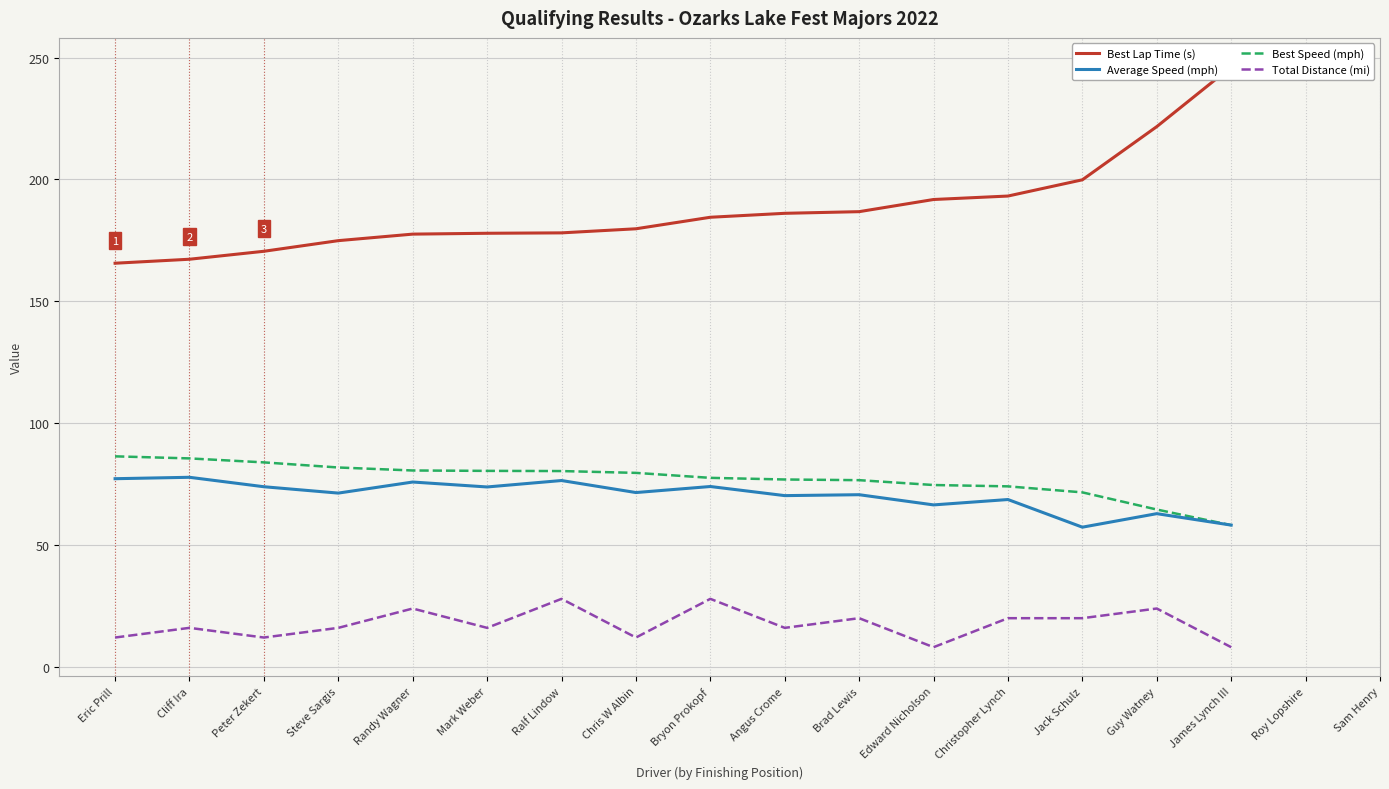

What is the difference between the maximum and minimum values in the Best Lap Time (s) series?

80.6